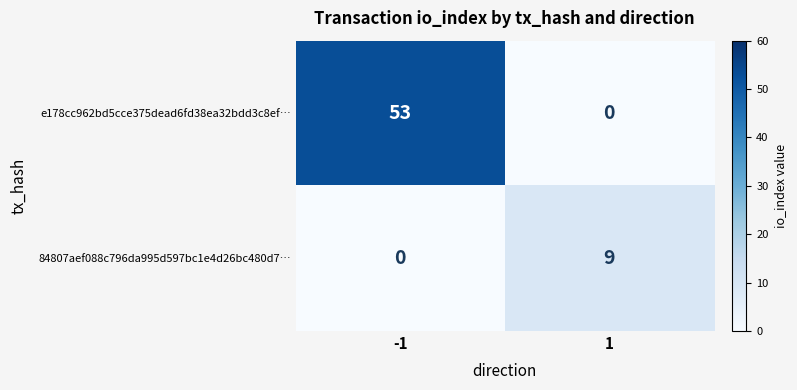

Reading left to right, what are all the values shown in this chart?

e178cc962bd5cce375dead6fd38ea32bdd3c8ef…: -1=53	1=0
84807aef088c796da995d597bc1e4d26bc480d7…: -1=0	1=9